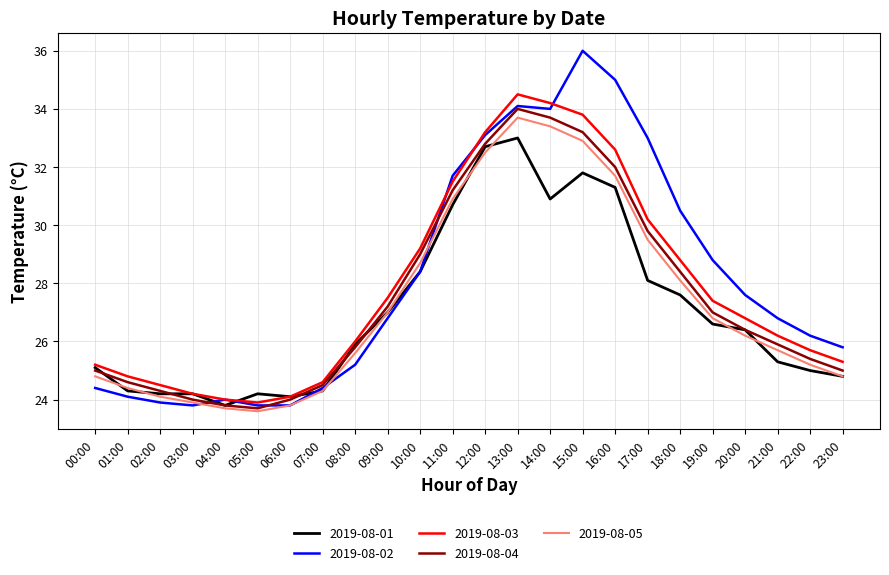

What position from the right is 22:00?

2